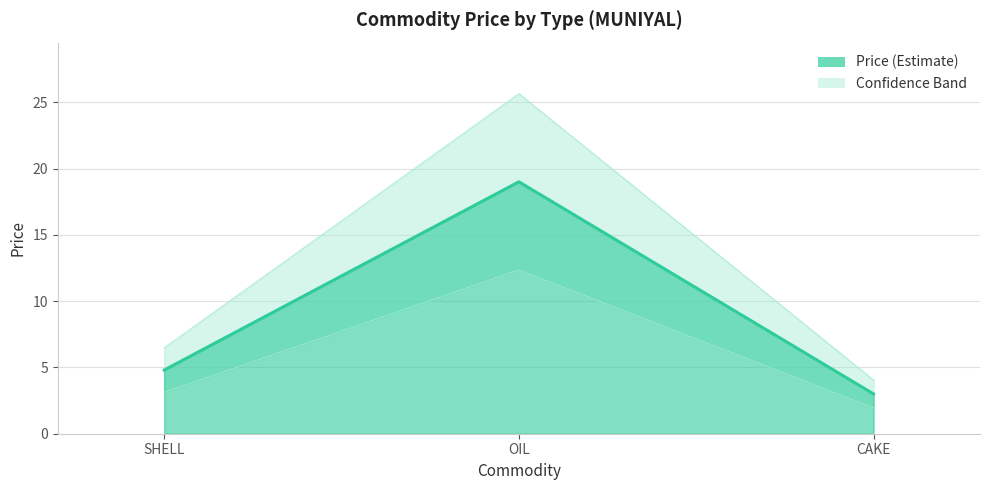

Count the values in the range 3 to 19.

3